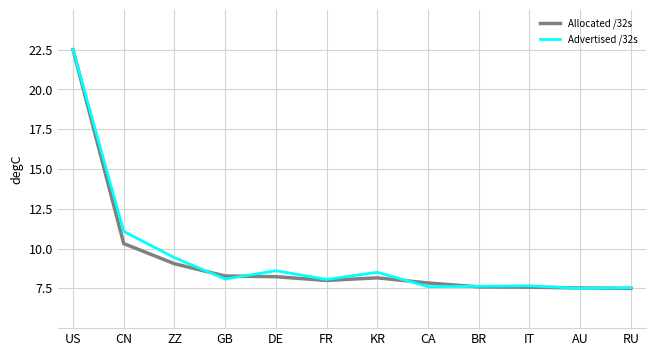

The value of Advertised /32s at GB is 8.1. True or false?

True